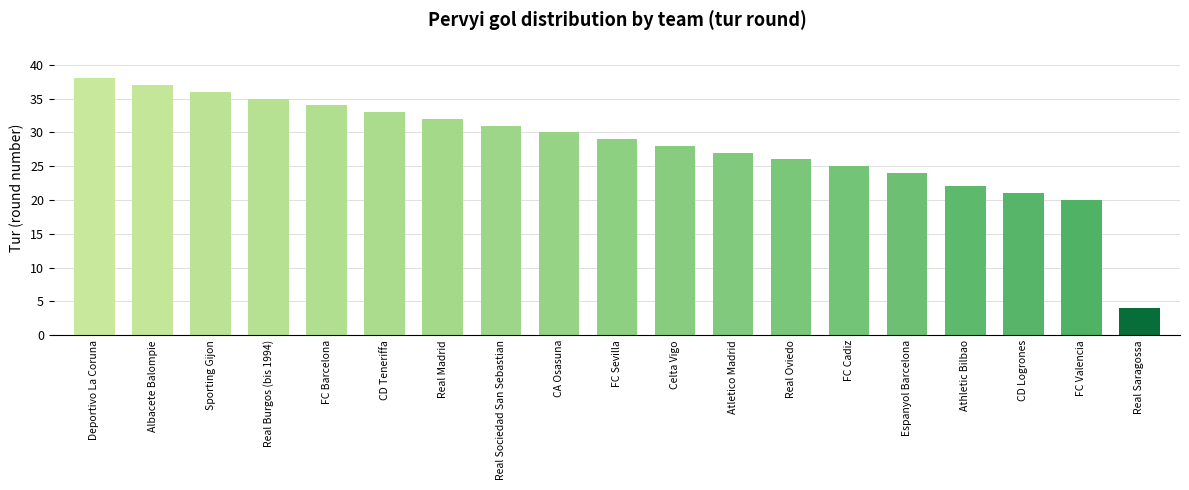

The value at Espanyol Barcelona is 24. True or false?

True